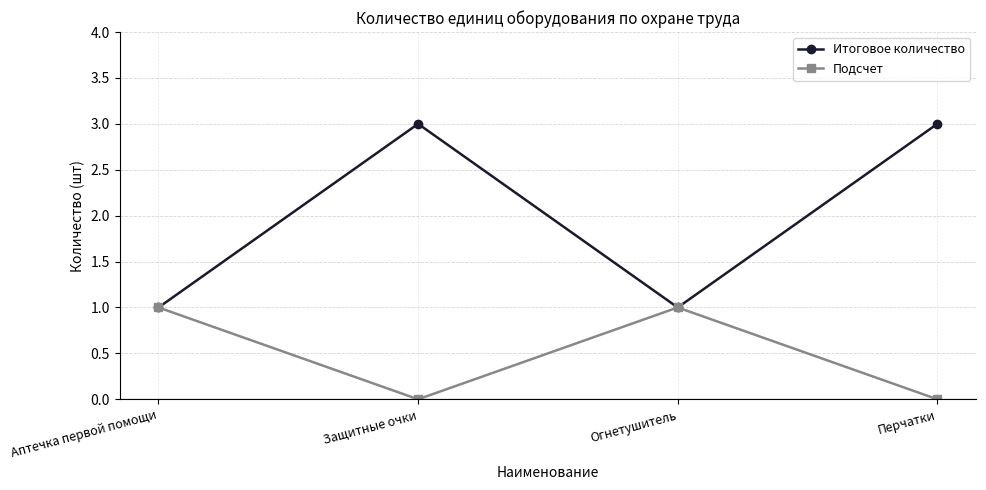

Which series has the largest total across all categories?

Итоговое количество